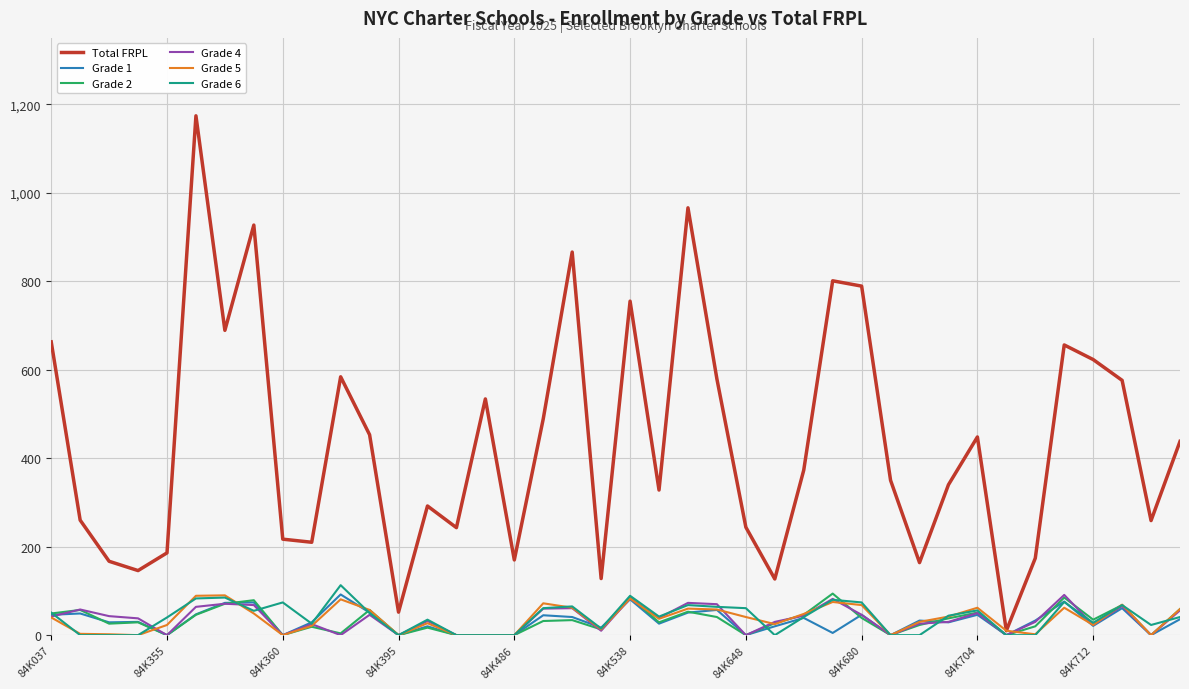

Which series has the largest total across all categories?

Total FRPL